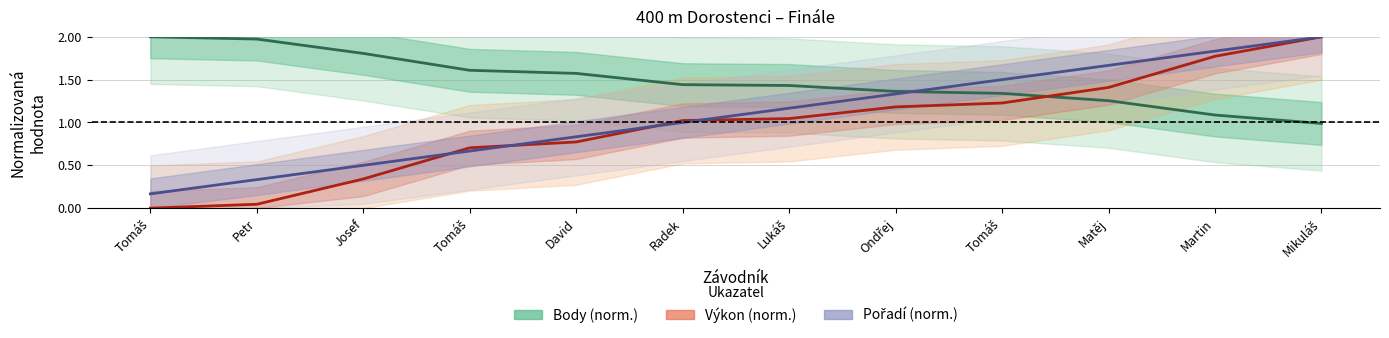

Reading left to right, extract all data points from this chart.

Body (norm.): 2.0	2.0	1.8	1.6	1.6	1.4	1.4	1.4	1.3	1.3	1.1	1.0
Výkon (norm.): 0.0	0.0	0.3	0.7	0.8	1.0	1.0	1.2	1.2	1.4	1.8	2.0
Pořadí (norm.): 0.2	0.3	0.5	0.7	0.8	1.0	1.2	1.3	1.5	1.7	1.8	2.0